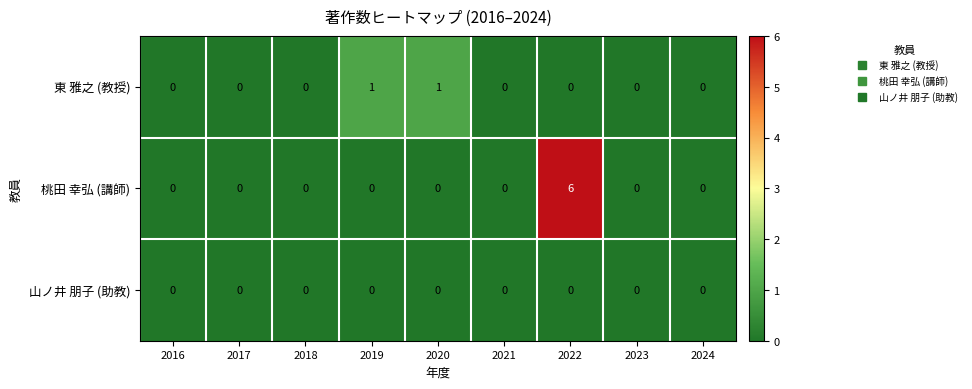

Rank the series by their average value, from lowest to highest.

山ノ井 朋子 (助教), 東 雅之 (教授), 桃田 幸弘 (講師)